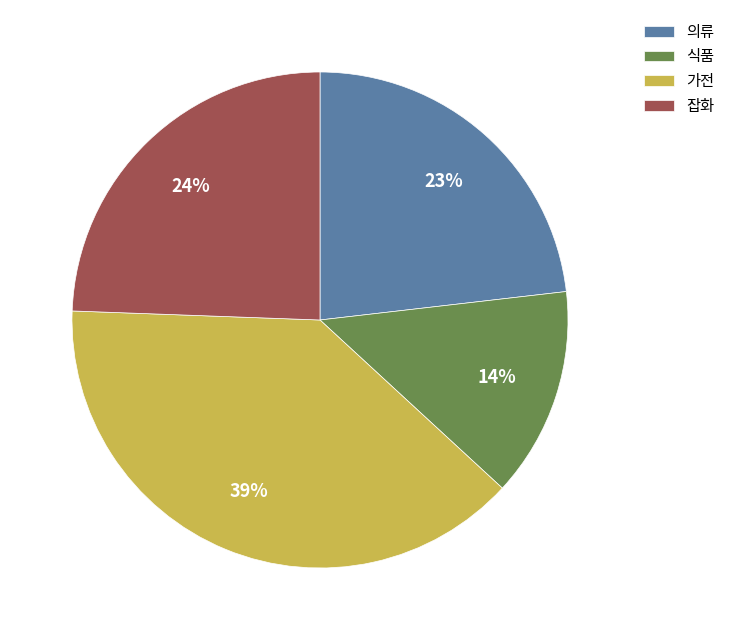

What is the smallest slice in the pie chart?

식품